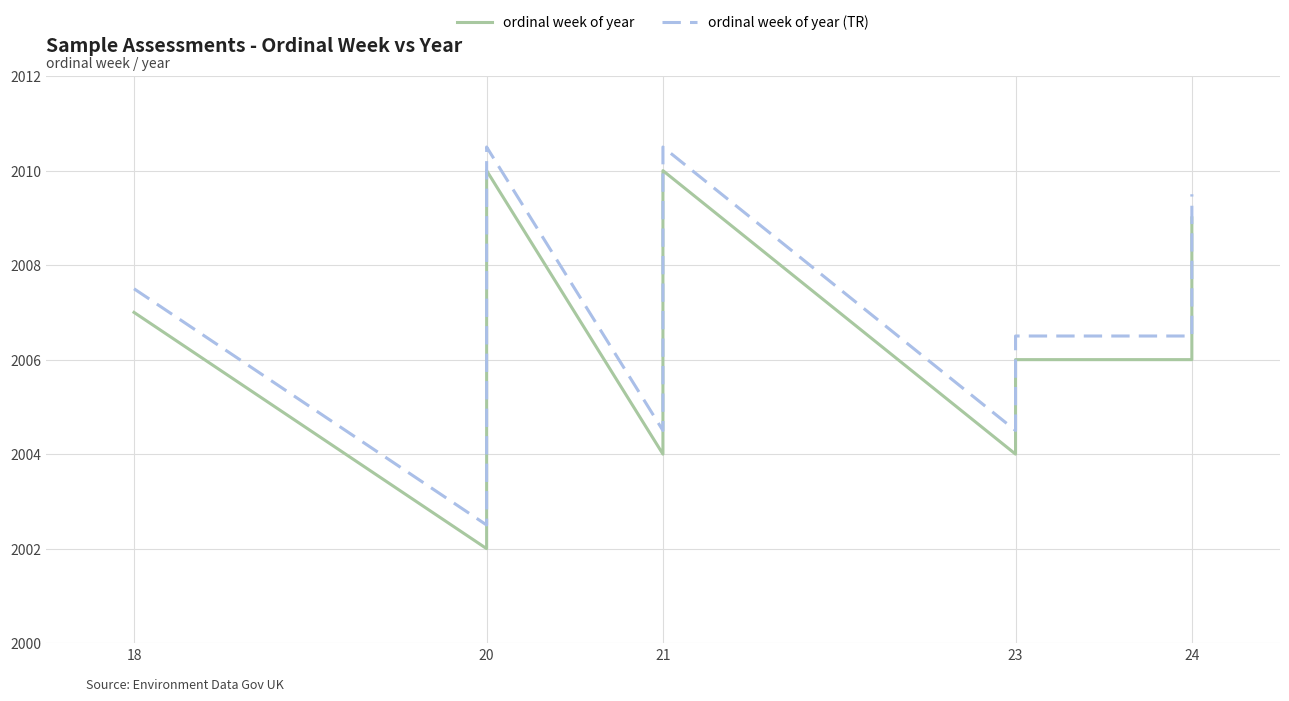

Which category has the highest value in the ordinal week of year series?

21